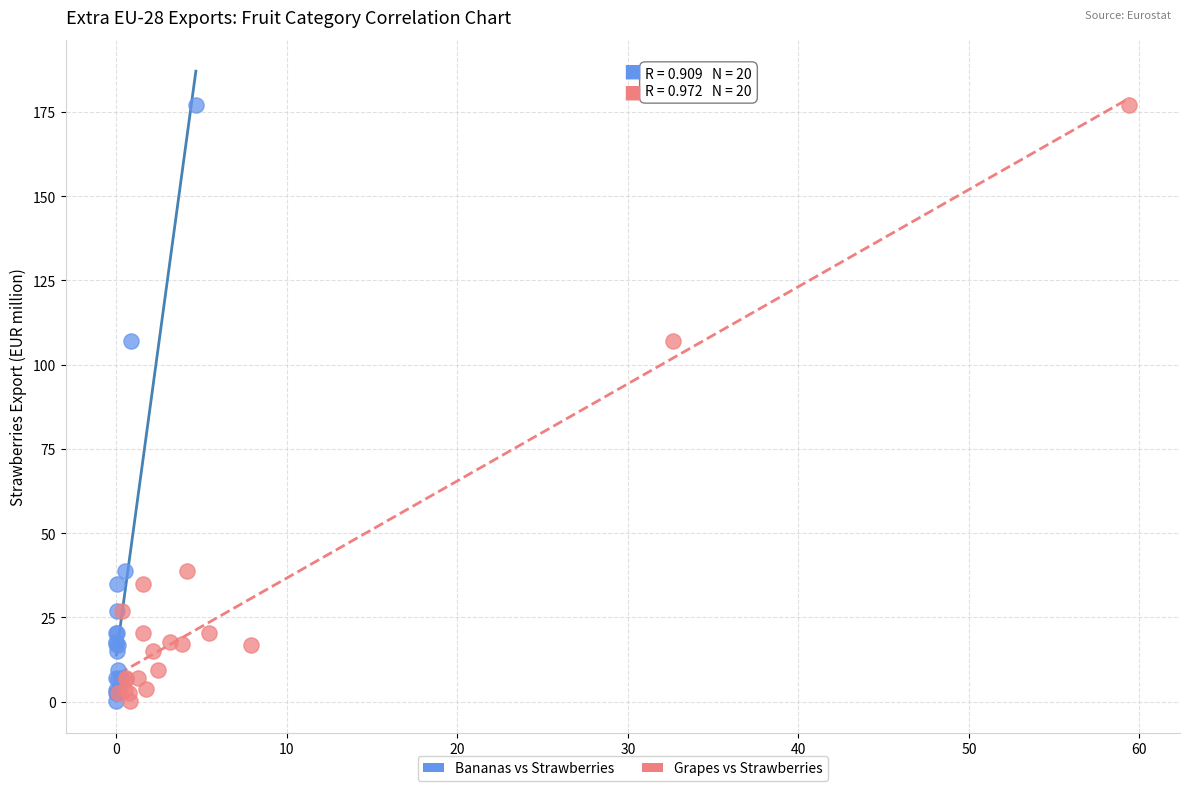

What are all the series names shown in the legend?

Bananas vs Strawberries, Grapes vs Strawberries